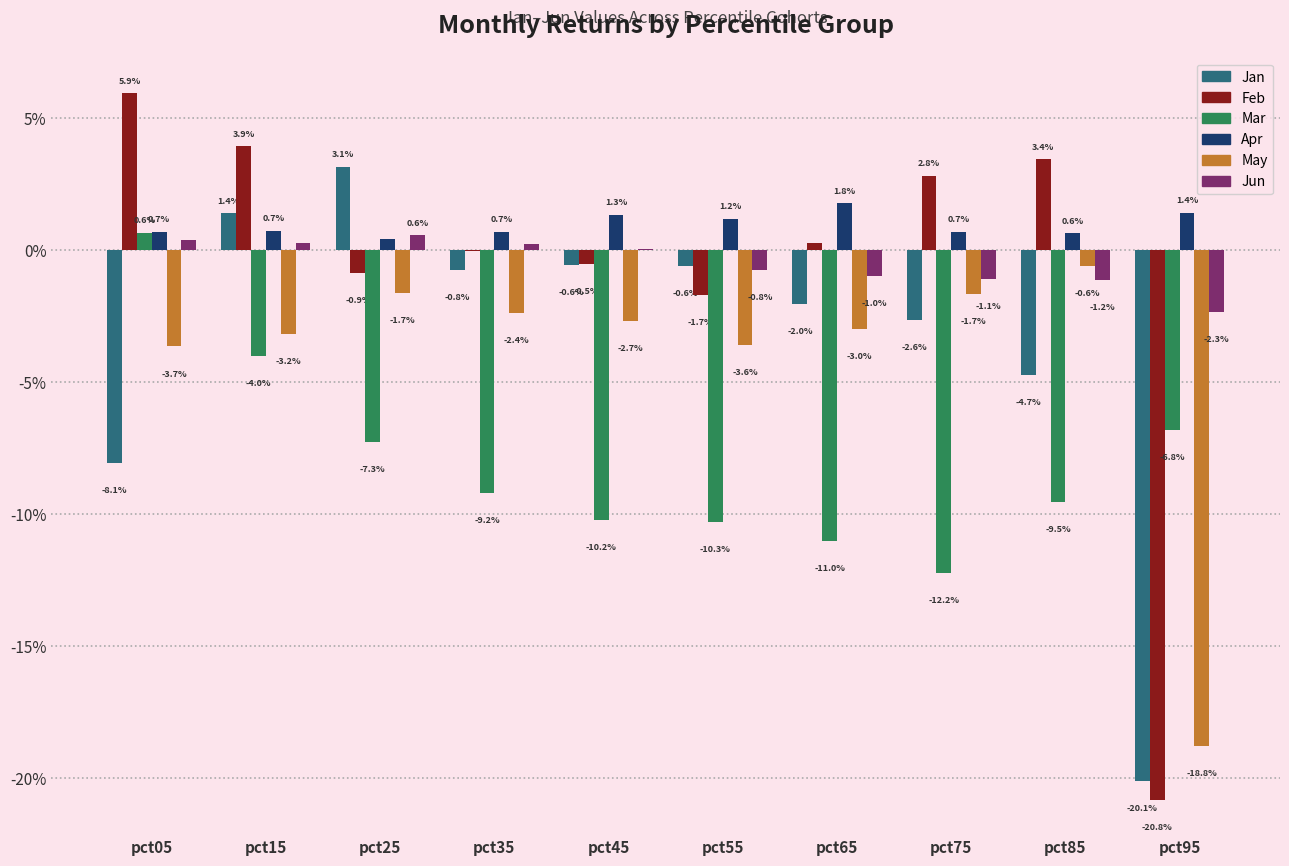

What are all the series names shown in the legend?

Jan, Feb, Mar, Apr, May, Jun